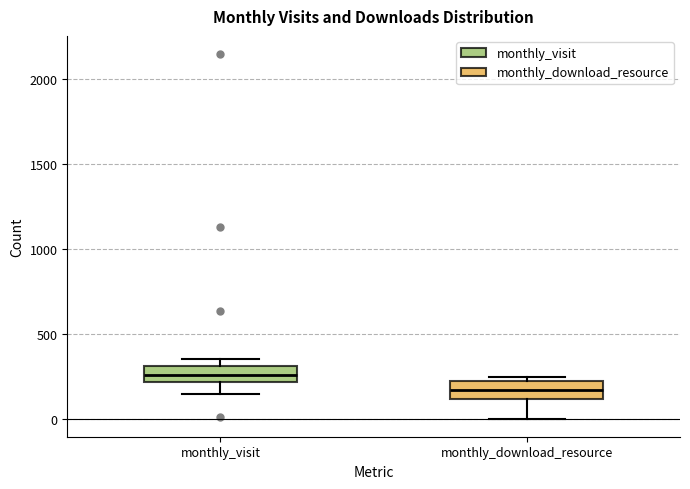

Which box's median line is the lowest?

monthly_download_resource